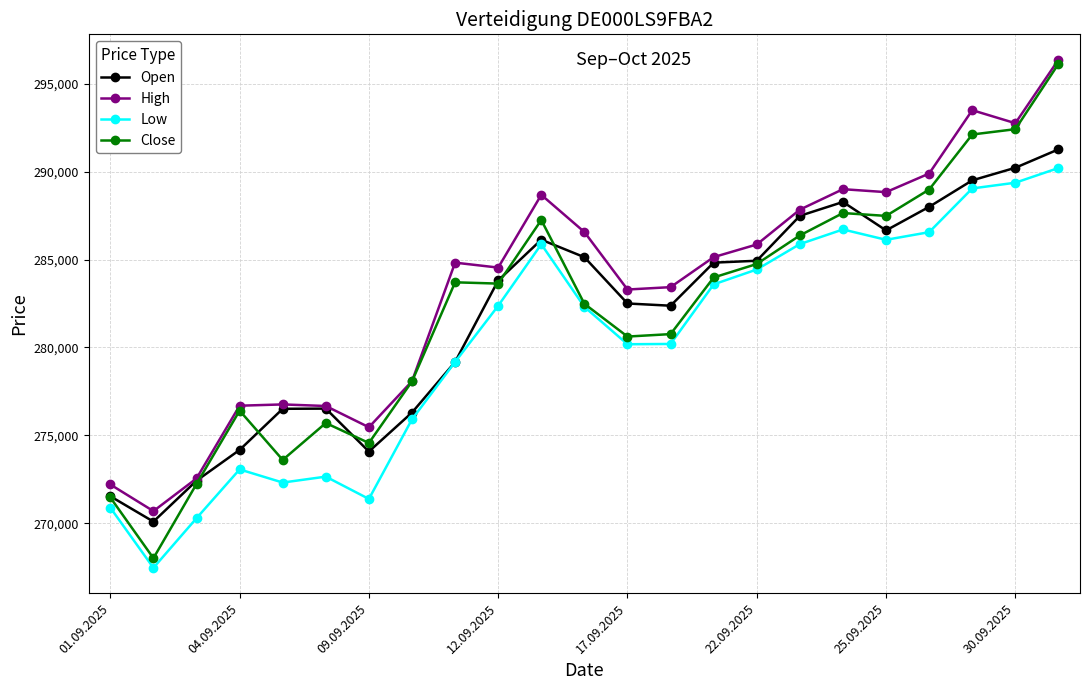

True or false: Close has more than 2 interior local peaks.

True